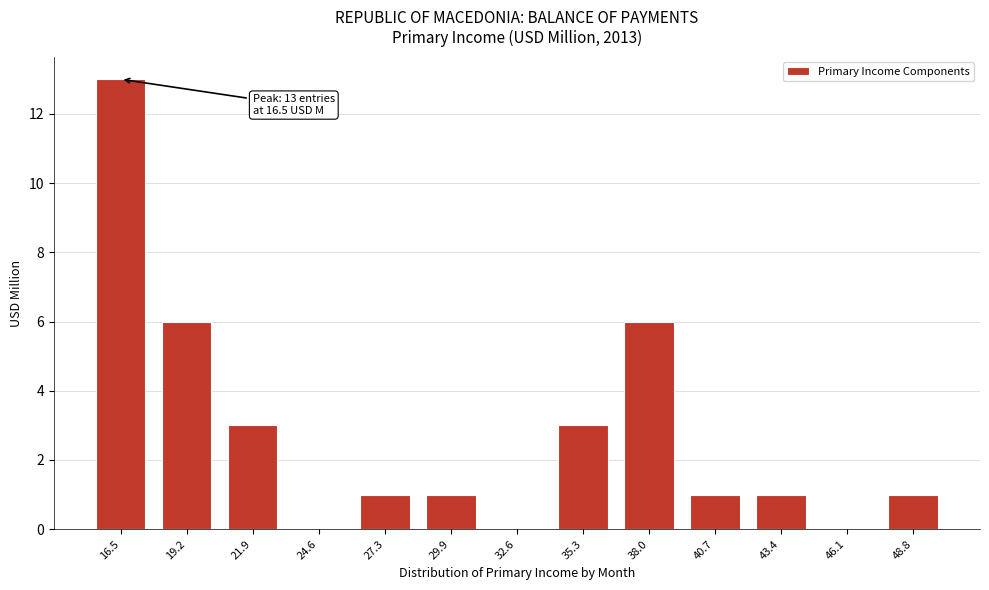

Reading left to right, transcribe all the data shown in this chart.

16.5=13	19.2=6	21.9=3	24.6=0	27.3=1	29.9=1	32.6=0	35.3=3	38.0=6	40.7=1	43.4=1	46.1=0	48.8=1